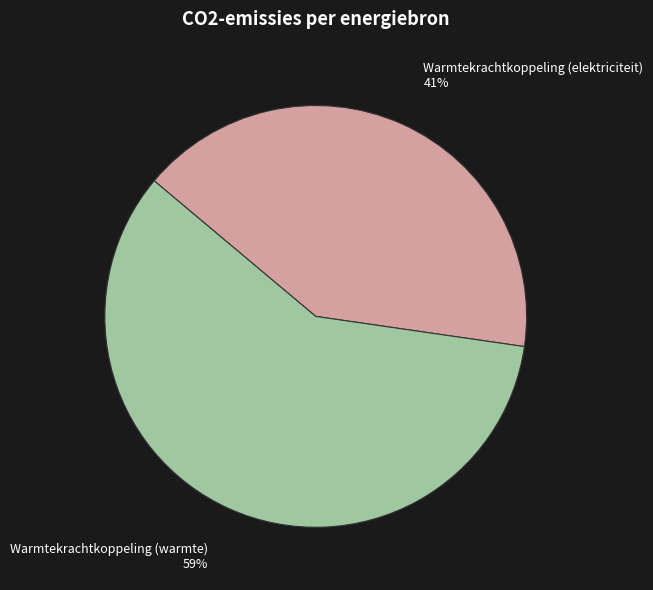

What percentage do Warmtekrachtkoppeling (elektriciteit) and Warmtekrachtkoppeling (warmte) together represent?

100.0%